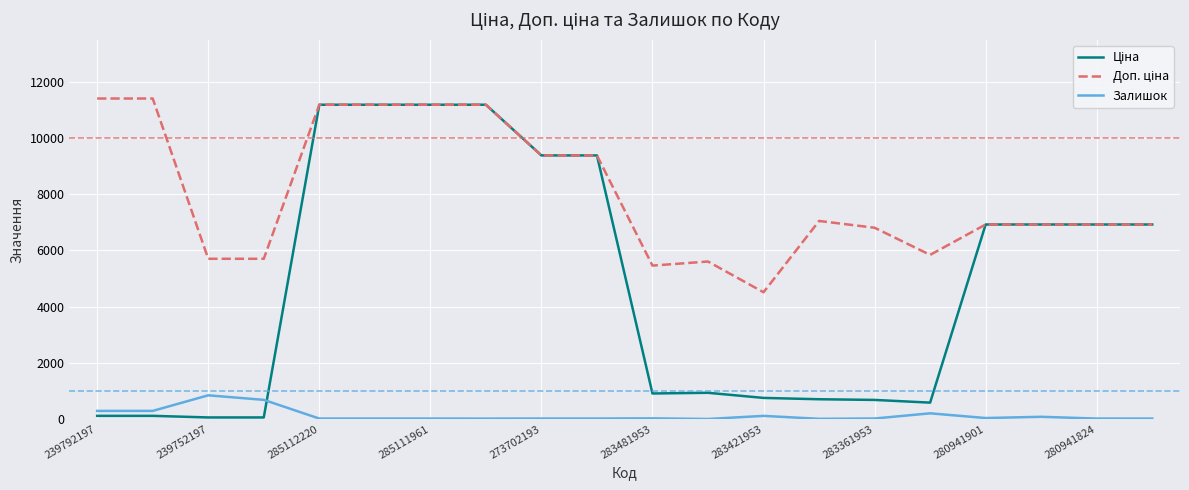

How many lines are shown in the chart?

3